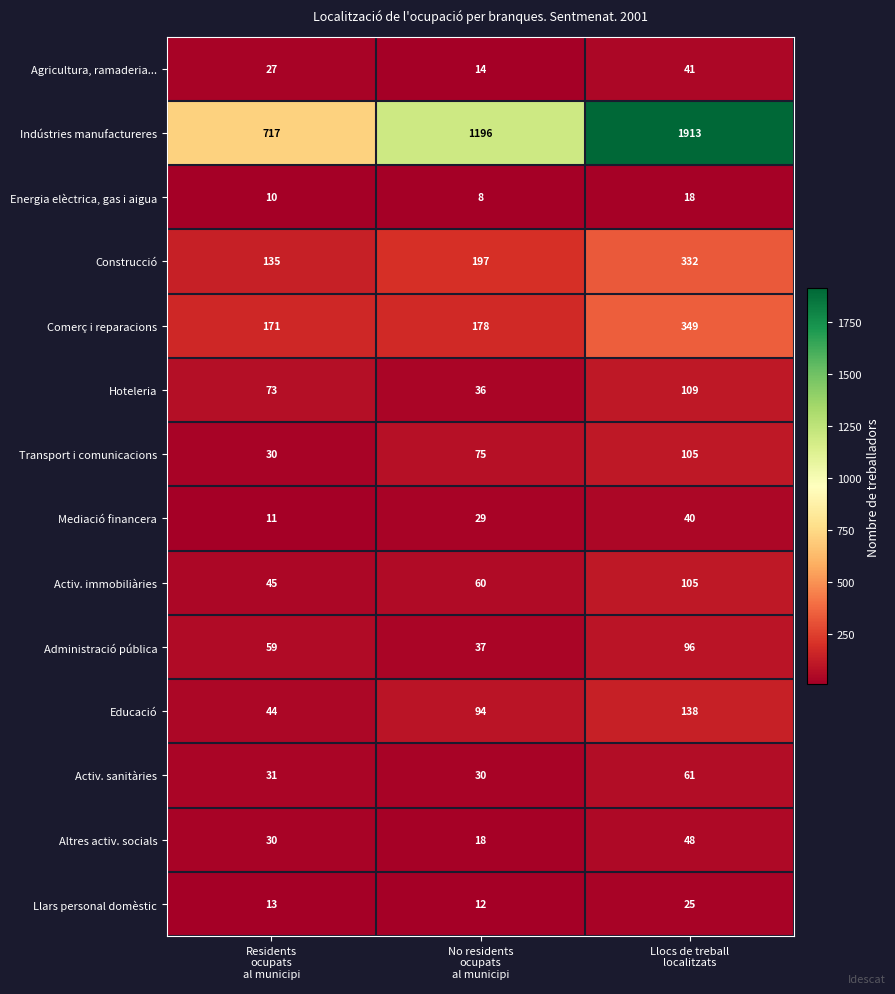

How many Activ. immobiliàries values are between 45 and 105?

3